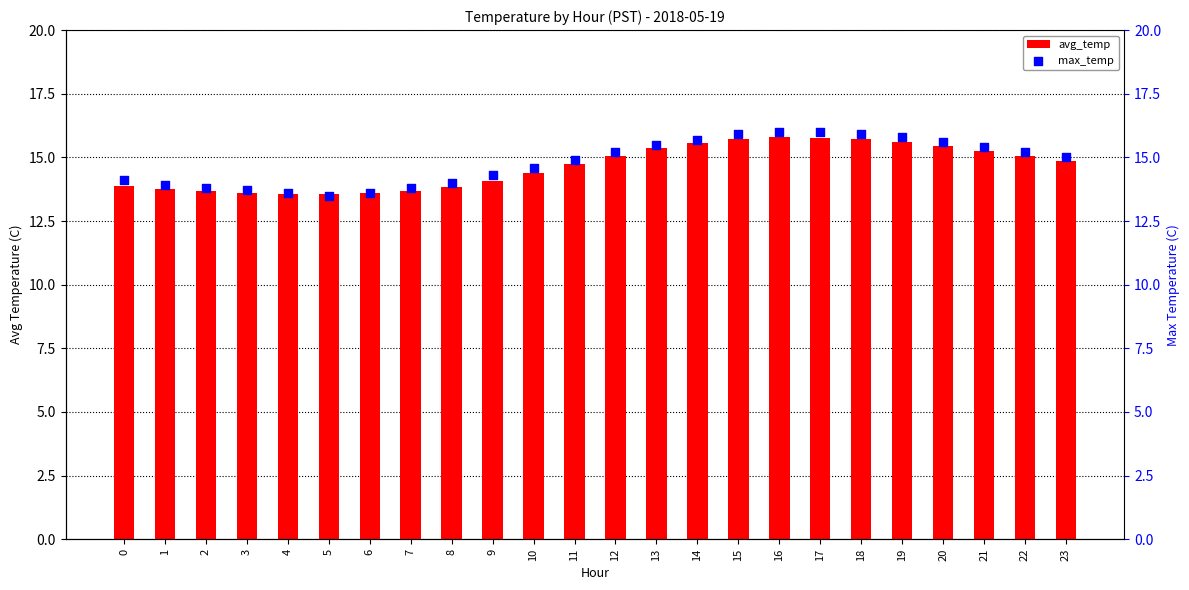

Is the value of avg_temp at 3 greater than the value of max_temp at 12?

No